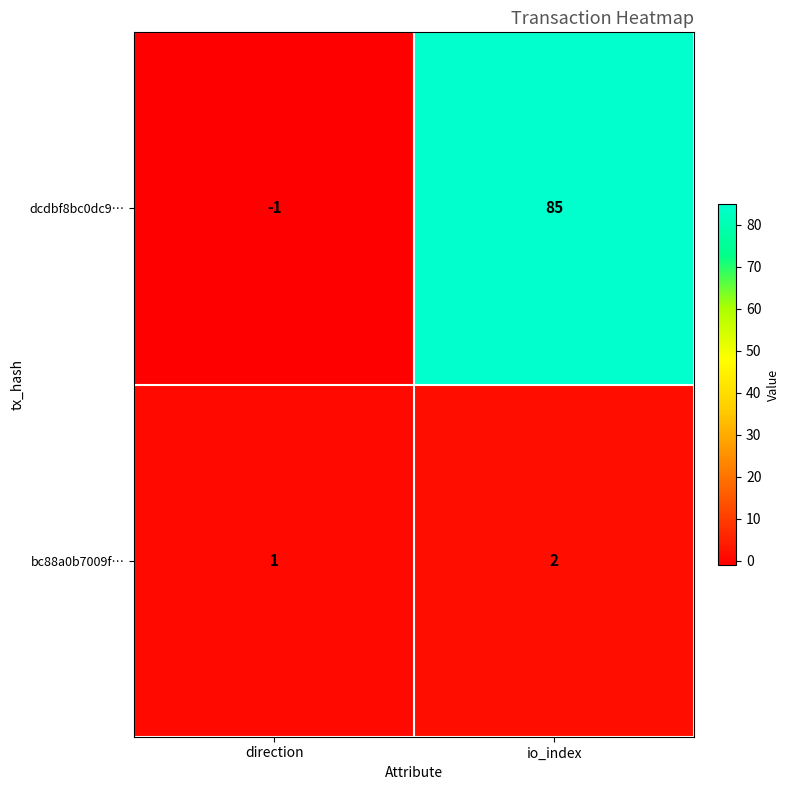

What is the sum of the bc88a0b7009f… values at io_index and direction?

3